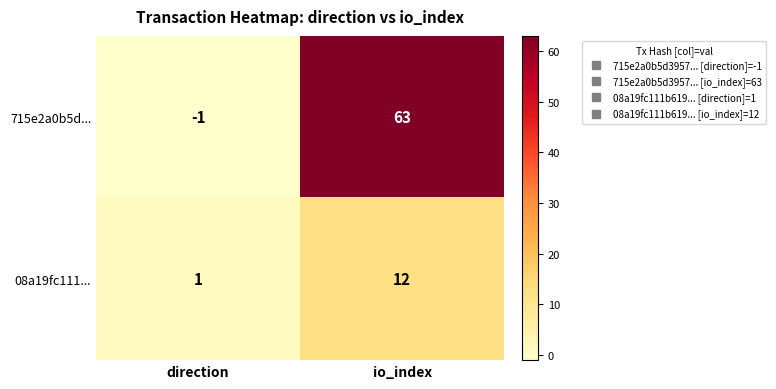

Is it true that 715e2a0b5d... equals 63 at io_index?

True